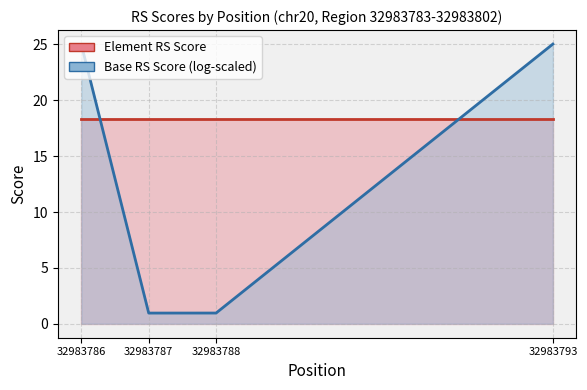

What is the smallest value displayed?

1.0